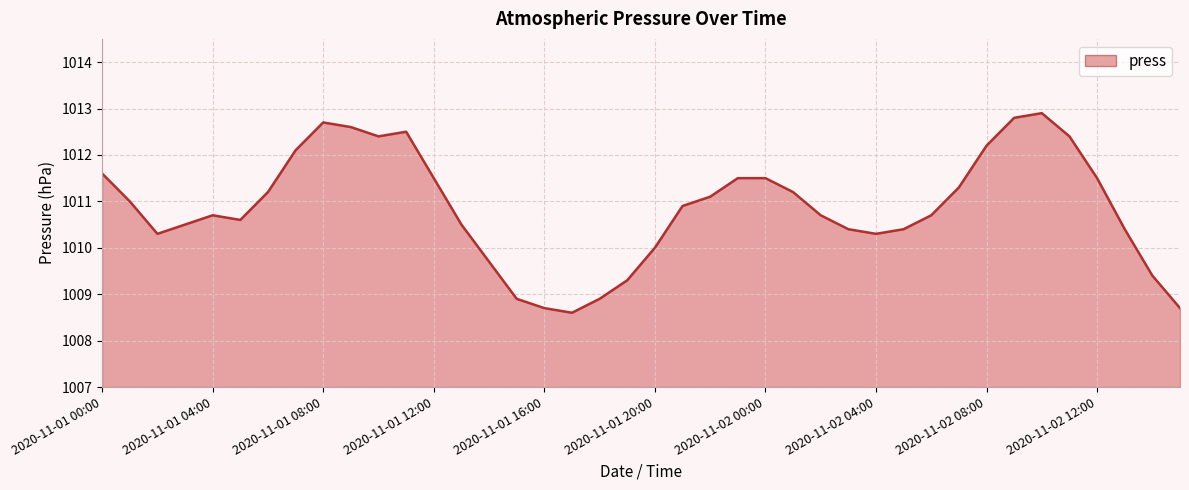

What is the smallest value displayed?

1008.6